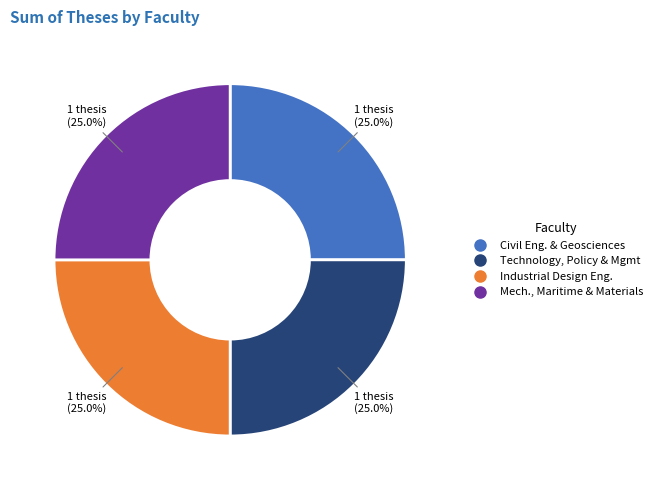

Is there any slice that represents more than half of the pie?

No